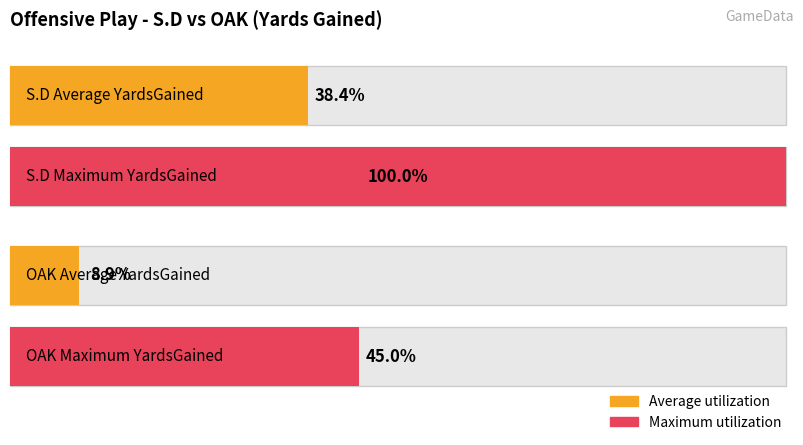

What are all the series names shown in the legend?

Average utilization, Maximum utilization